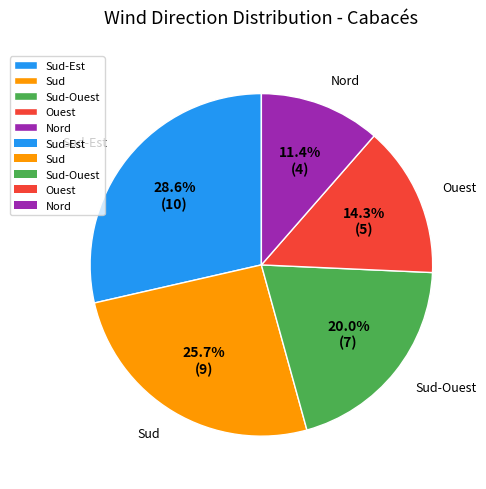

True or false: Sud accounts for 26% of the total.

True